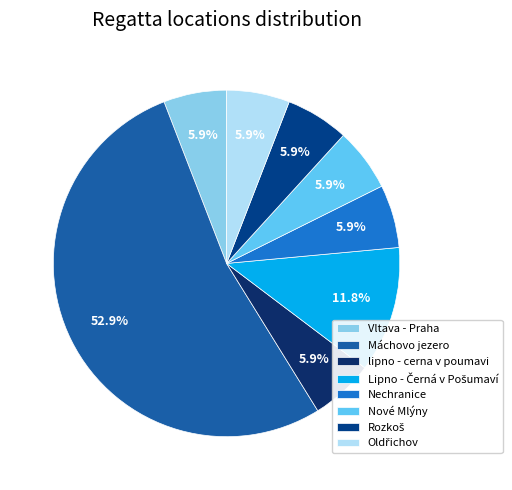

Which slice represents more than half of the pie?

Máchovo jezero